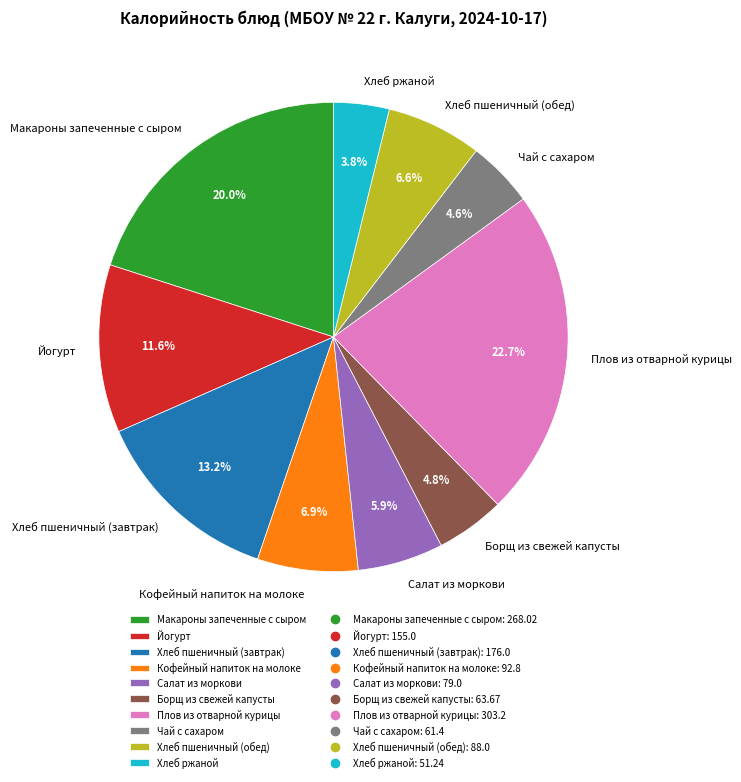

To the nearest percent, what percentage of the pie is Чай с сахаром?

5%